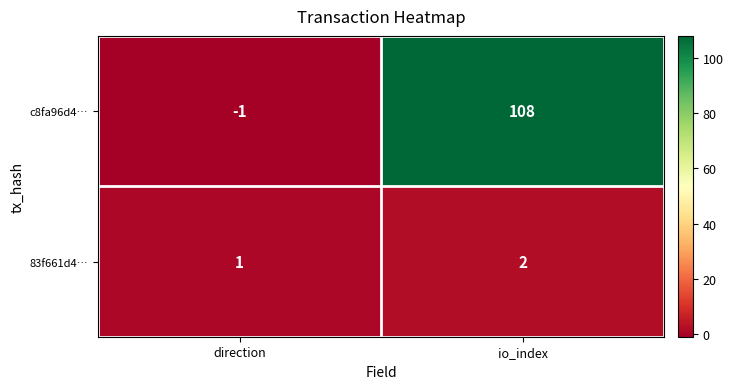

Which series has the largest total across all categories?

c8fa96d4…